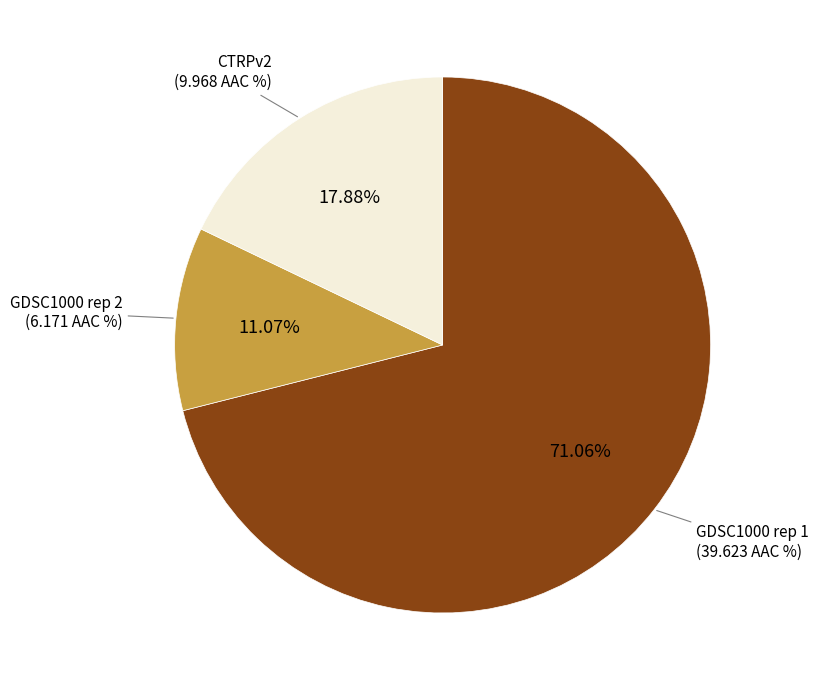

Does any single category account for the majority?

Yes